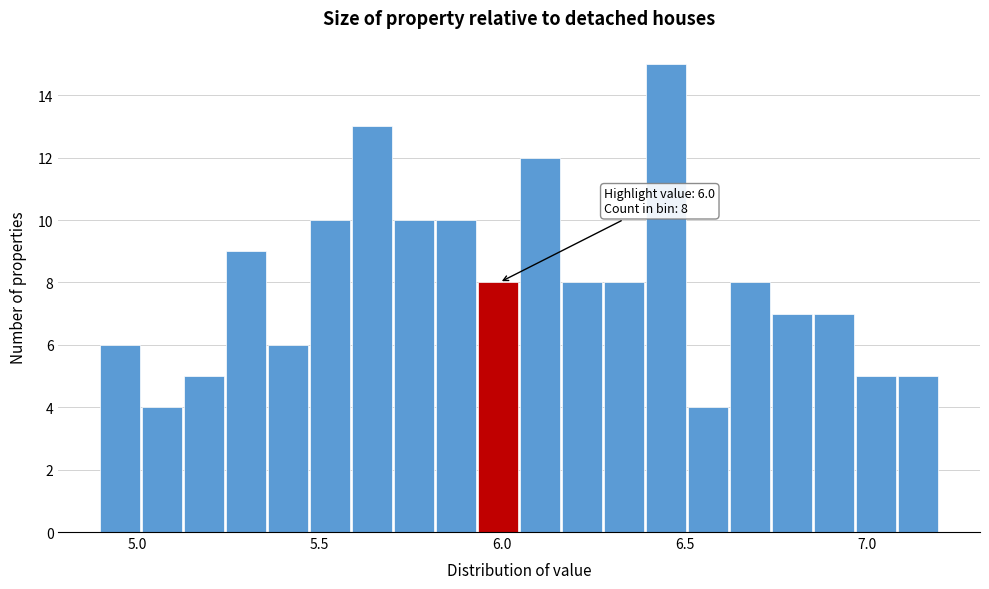

Around what value on the x-axis is the tallest bar? Give the approximate position of its centre, as read against the axis.

6.45